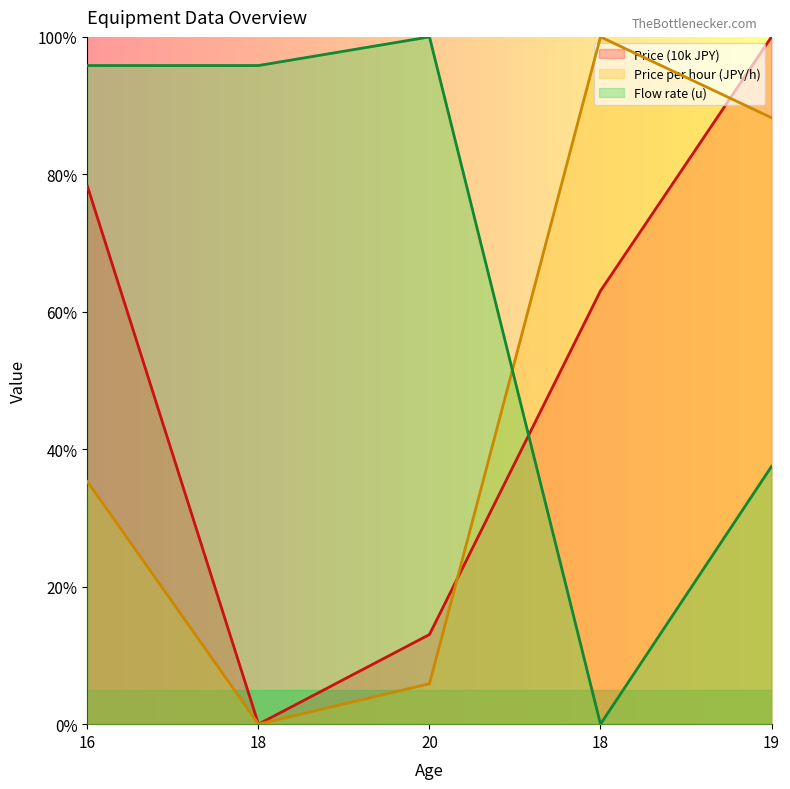

Which series has the widest spread of values?

Price (10k JPY)